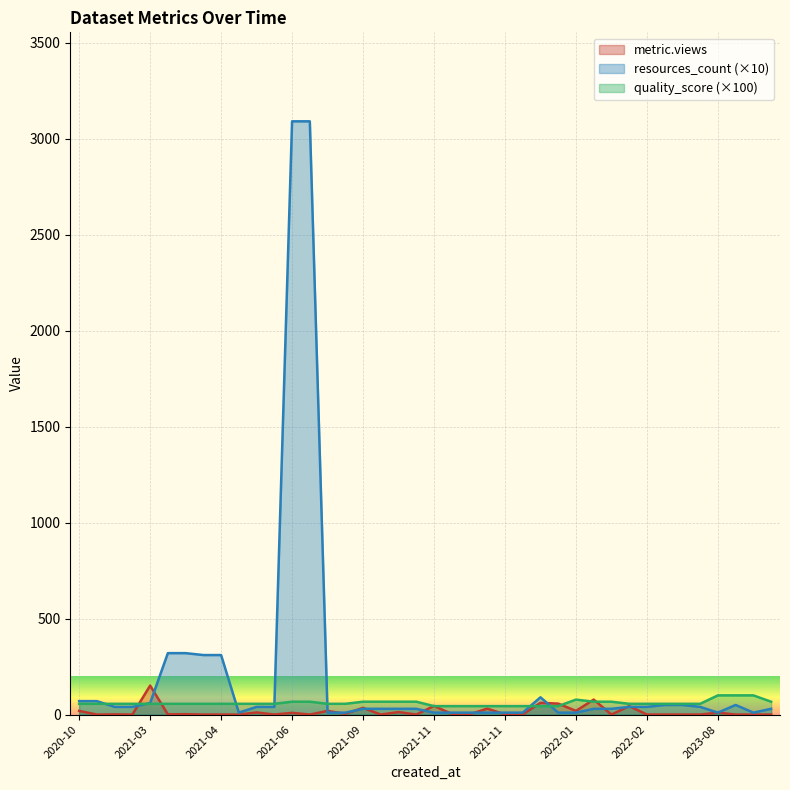

List the series in order of their overall mean, highest first.

resources_count (×10), quality_score (×100), metric.views